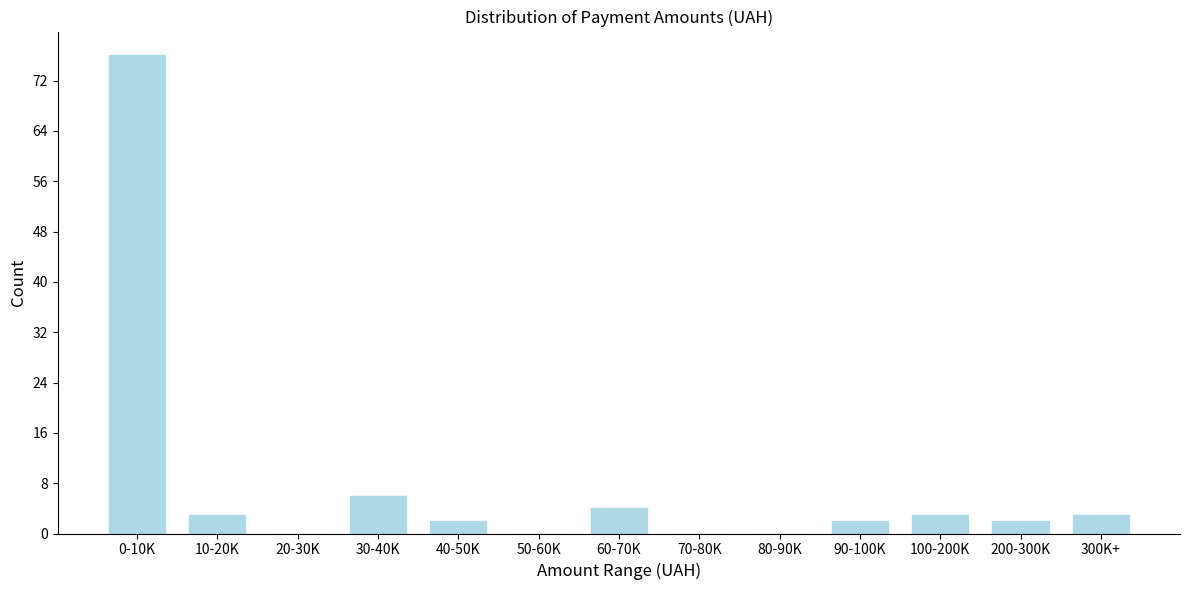

Reading left to right, transcribe all the data shown in this chart.

0-10K=76	10-20K=3	20-30K=0	30-40K=6	40-50K=2	50-60K=0	60-70K=4	70-80K=0	80-90K=0	90-100K=2	100-200K=3	200-300K=2	300K+=3